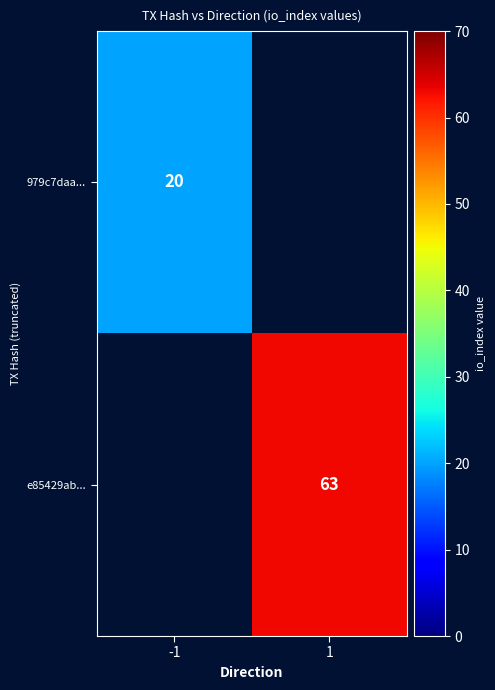

Is it true that e85429ab... equals 63 at 1?

True